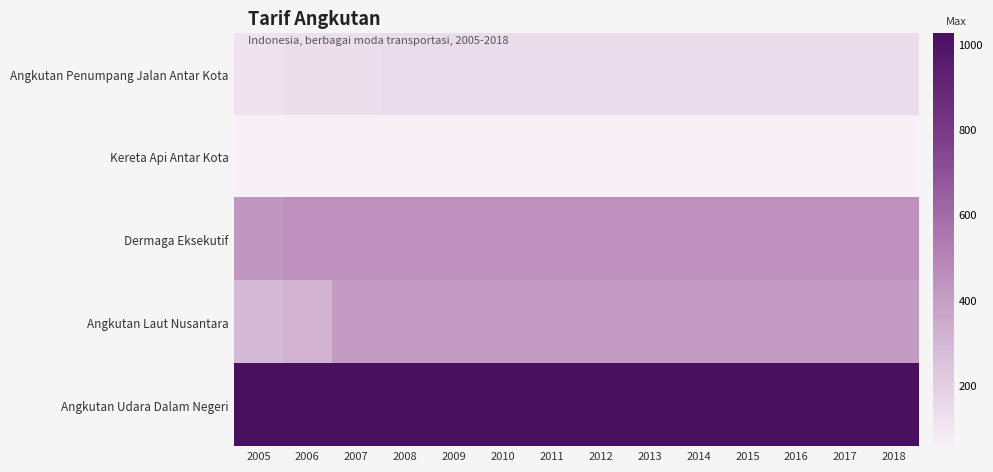

What is the spread (max minus min) of values at 2009?

969.8